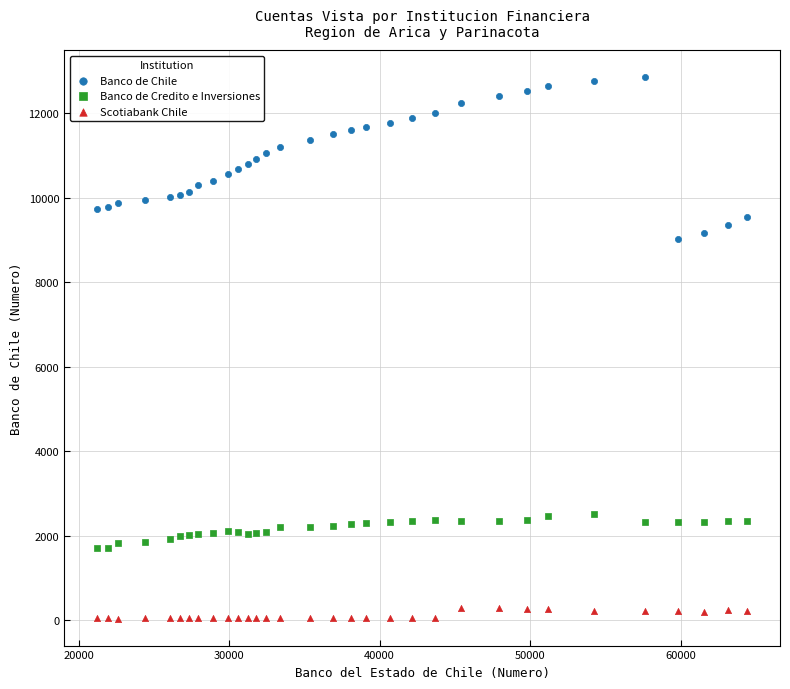

What are all the series names shown in the legend?

Banco de Chile, Banco de Credito e Inversiones, Scotiabank Chile